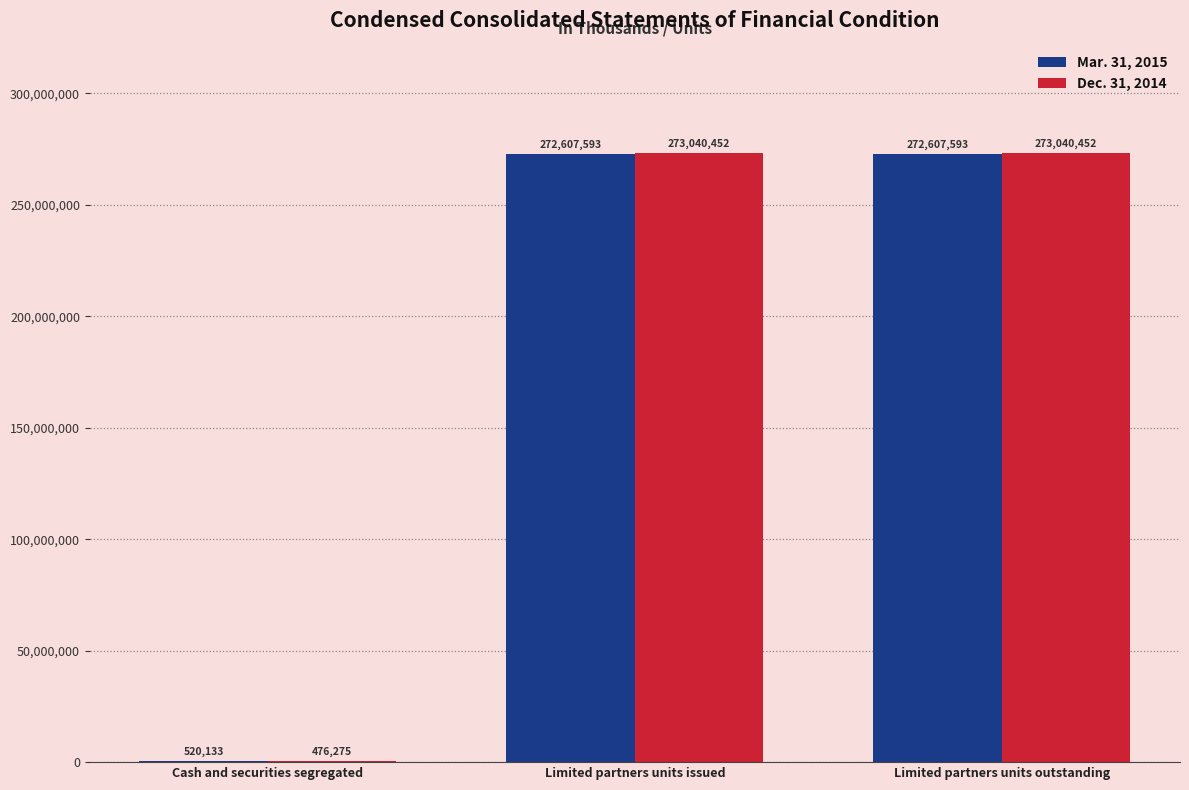

Which series changed the most between Cash and securities segregated and Limited partners units issued?

Dec. 31, 2014